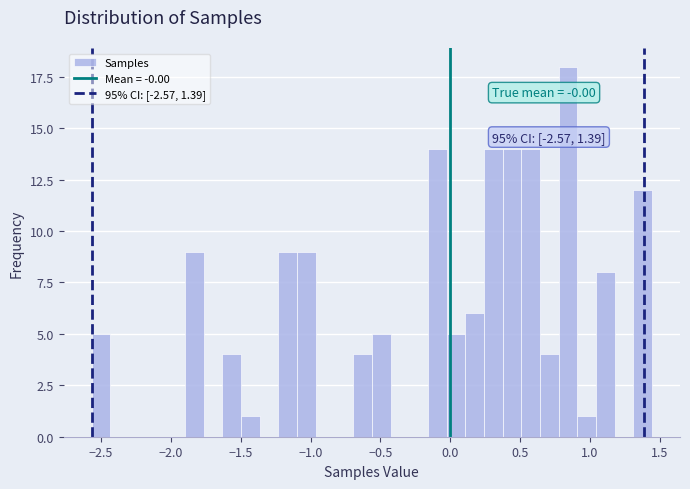

Read against the x-axis, roughly where is the centre of the tallest bar?

0.85